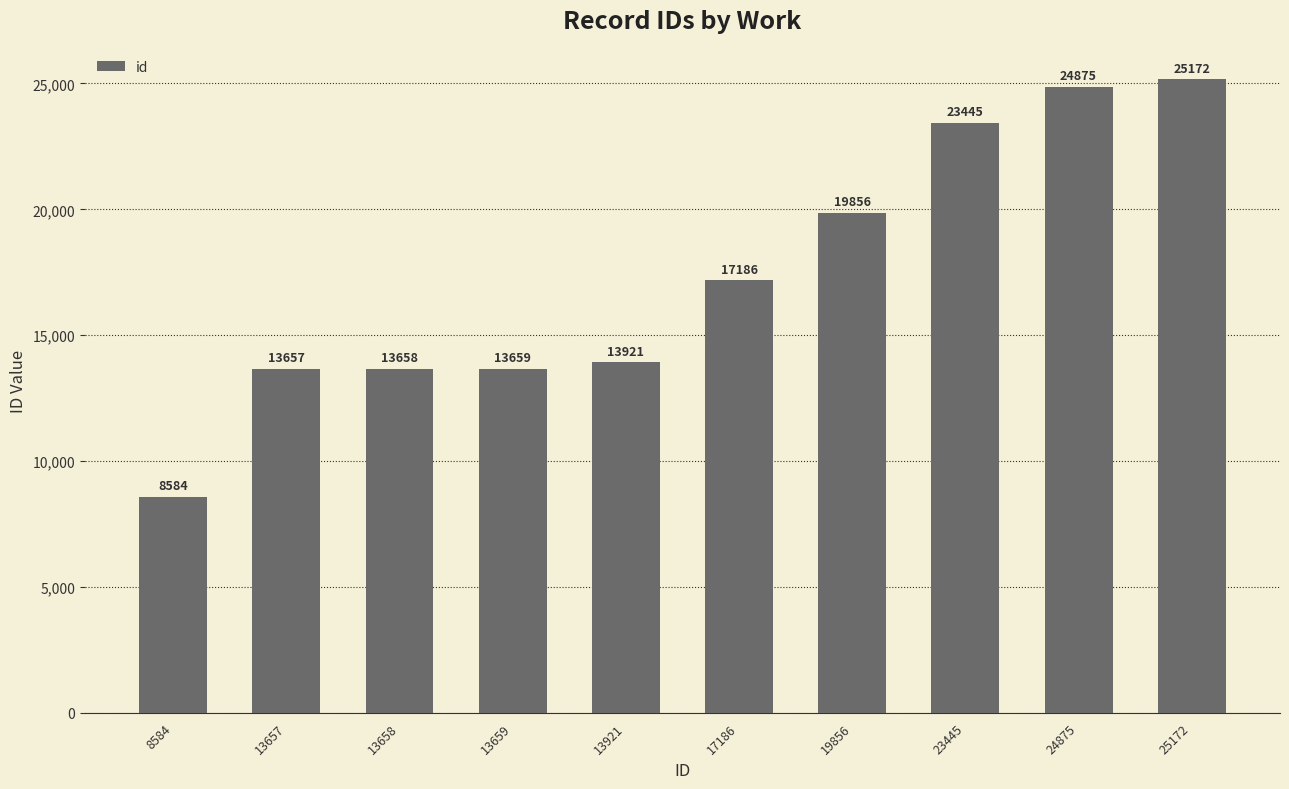

Rank the categories by value from highest to lowest.

25172, 24875, 23445, 19856, 17186, 13921, 13659, 13658, 13657, 8584